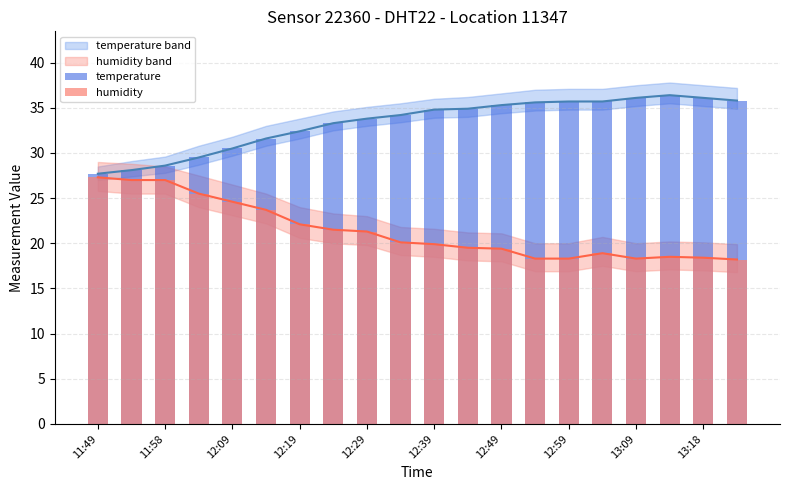

Which category has the lowest value in the temperature series?

11:49